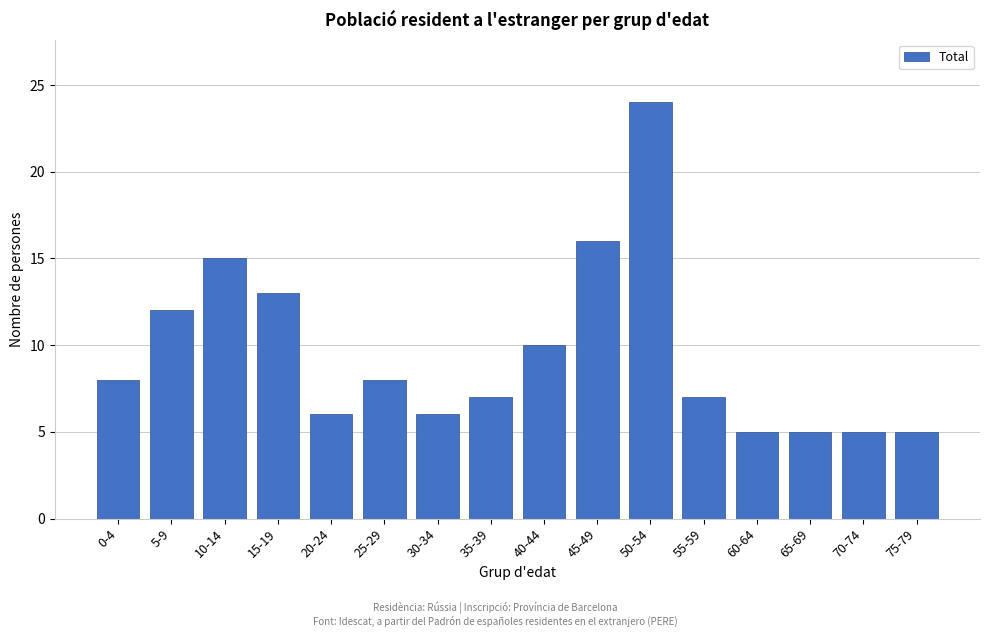

Reading right to left, what are all the values shown in this chart?

75-79=5	70-74=5	65-69=5	60-64=5	55-59=7	50-54=24	45-49=16	40-44=10	35-39=7	30-34=6	25-29=8	20-24=6	15-19=13	10-14=15	5-9=12	0-4=8